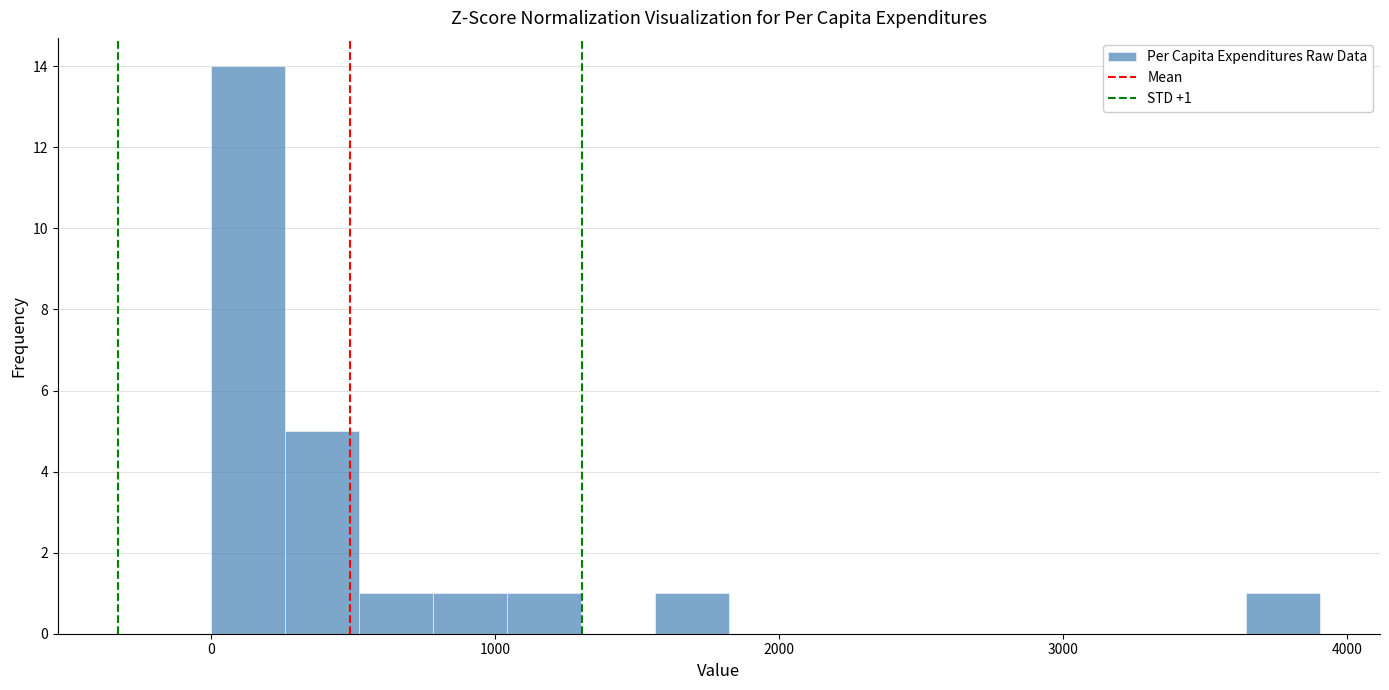

Around what value on the x-axis is the tallest bar? Give the approximate position of its centre, as read against the axis.

100